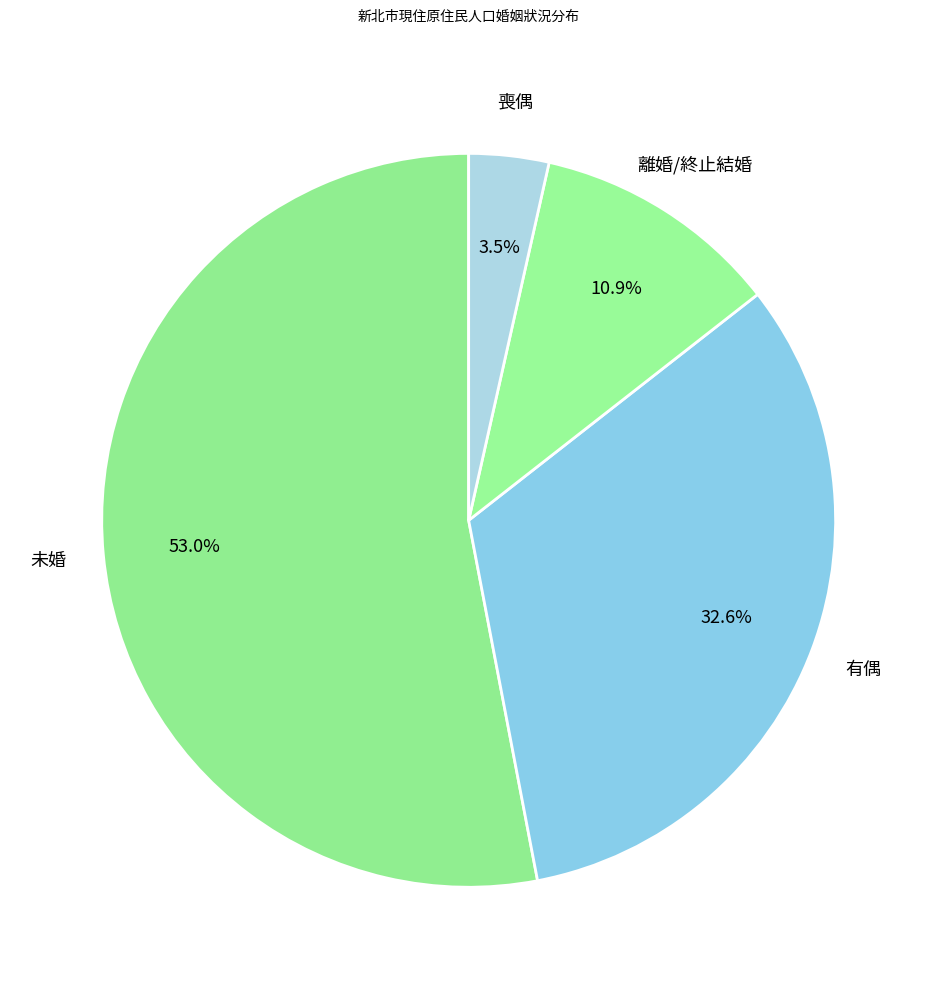

How many slices are in this pie chart?

4